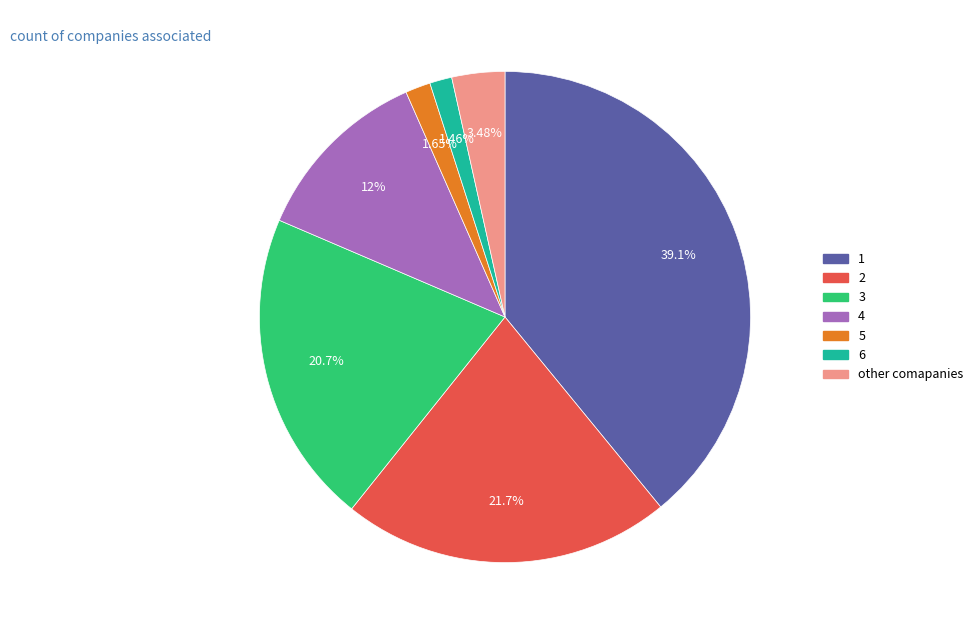

Does any single category account for the majority?

No